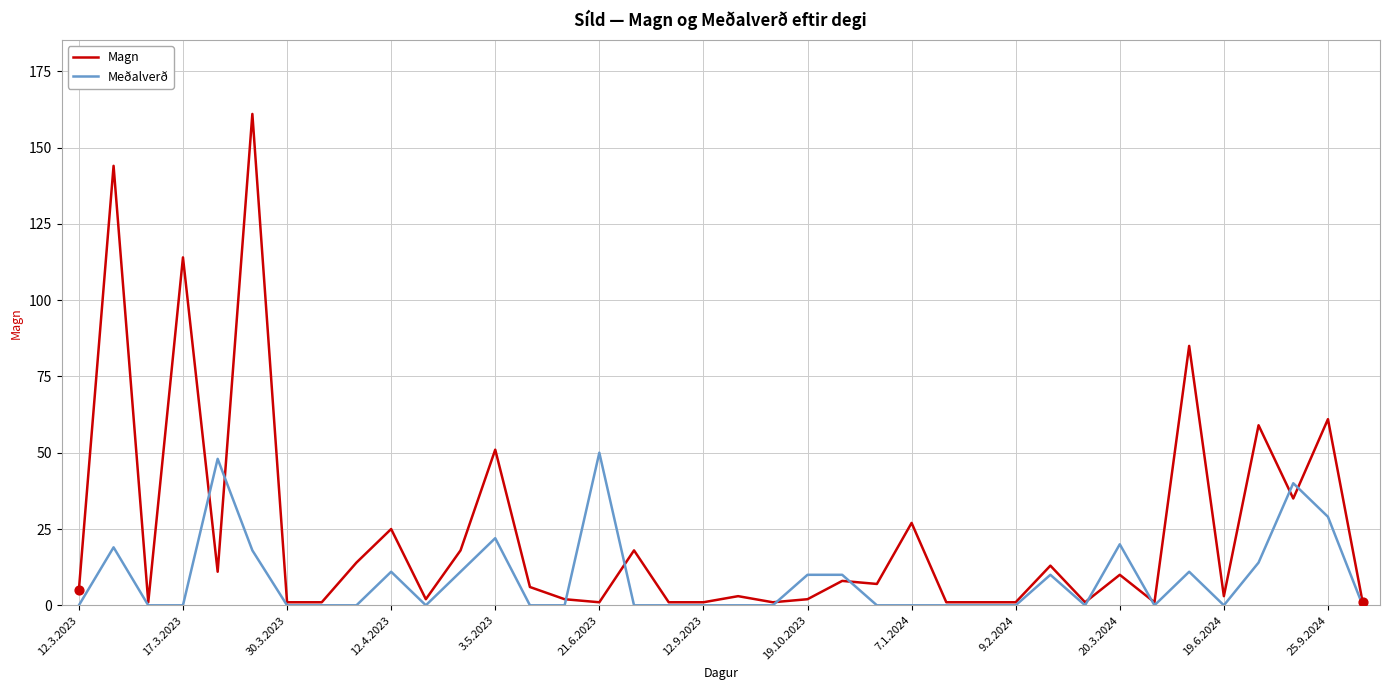

Which series has the largest range (max minus min)?

Magn